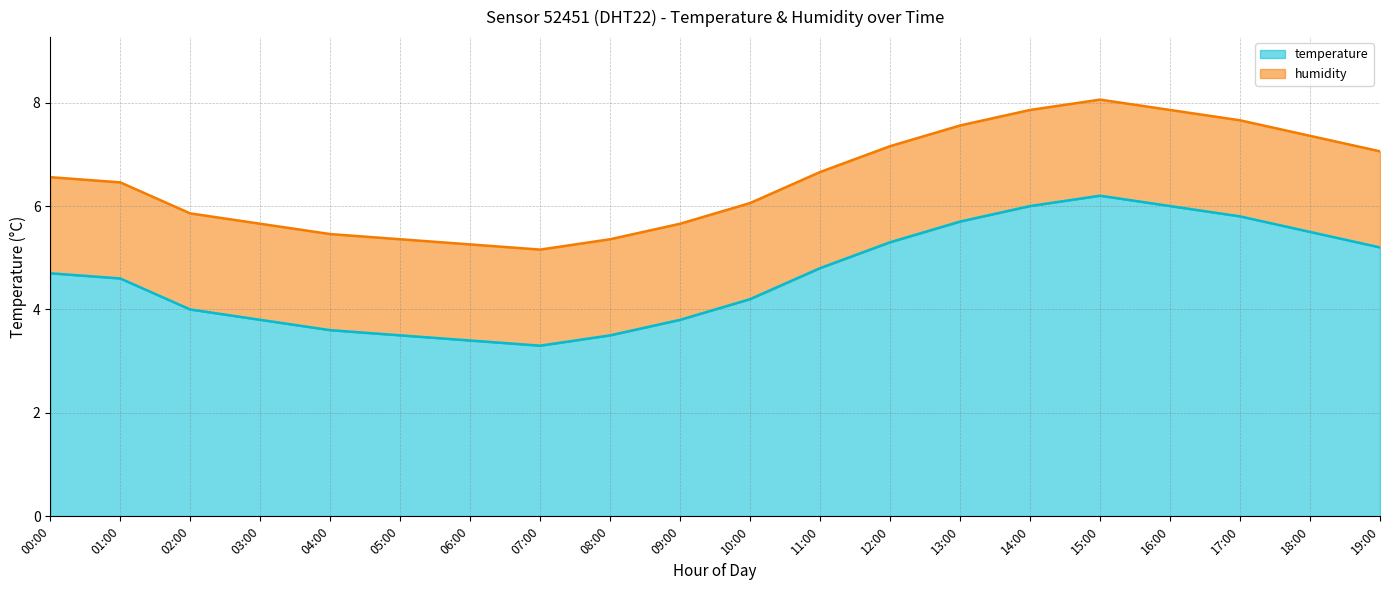

How many categories are shown in the chart?

20